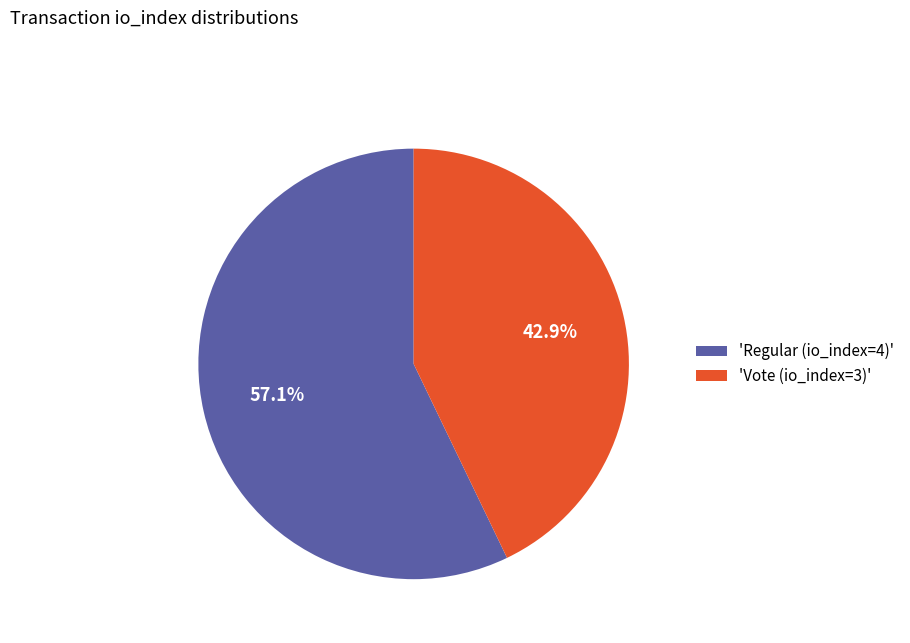

Is there any slice that represents more than half of the pie?

Yes